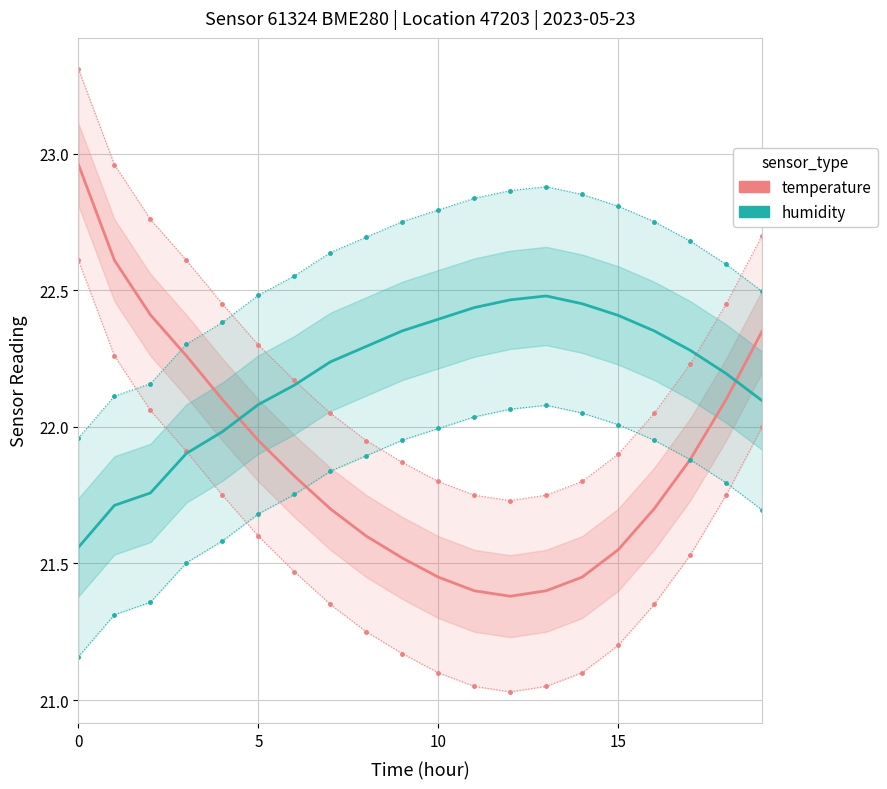

Which series has the largest total across all categories?

humidity